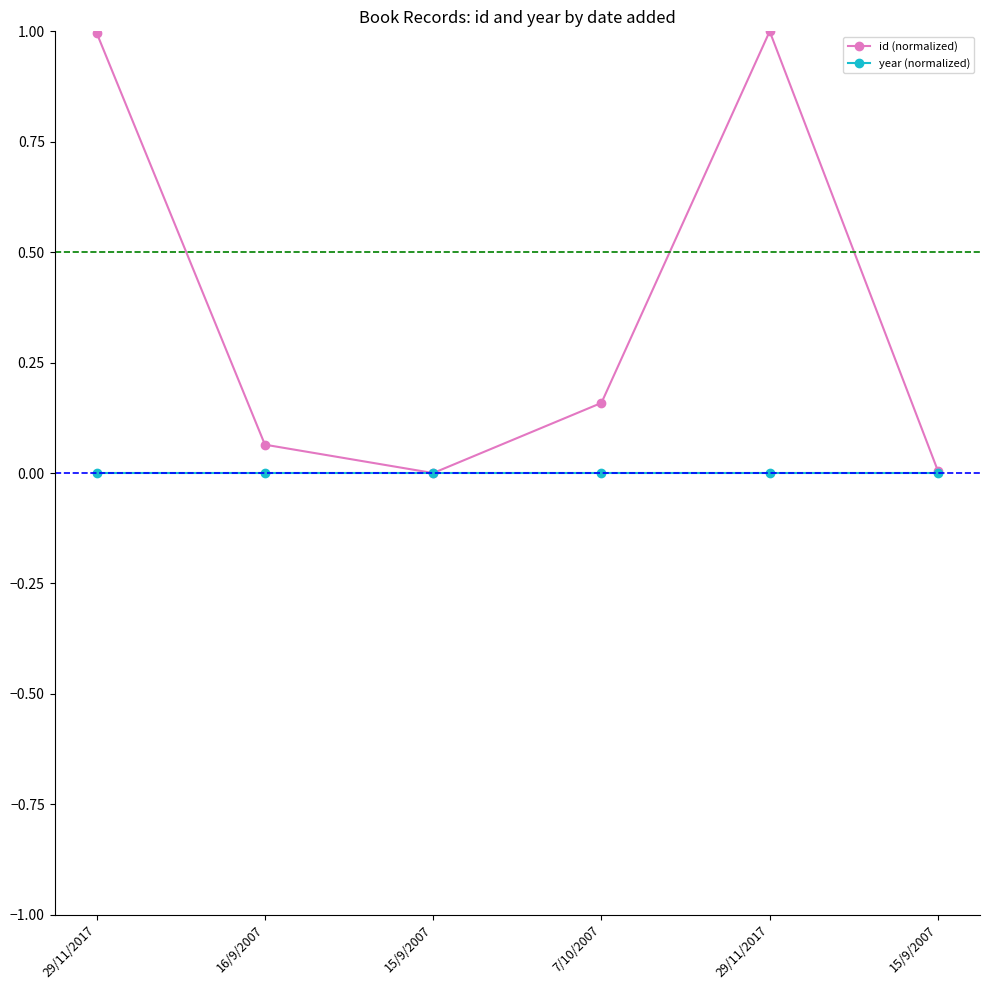

At which label is id (normalized) closest to 0?

15/9/2007